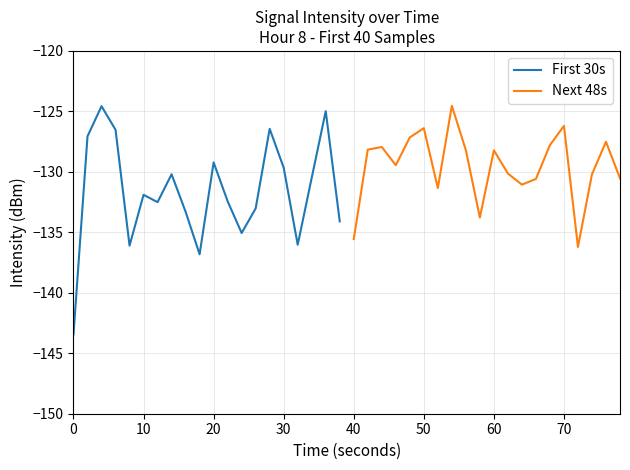

What is the maximum value for First 30s?

-124.6